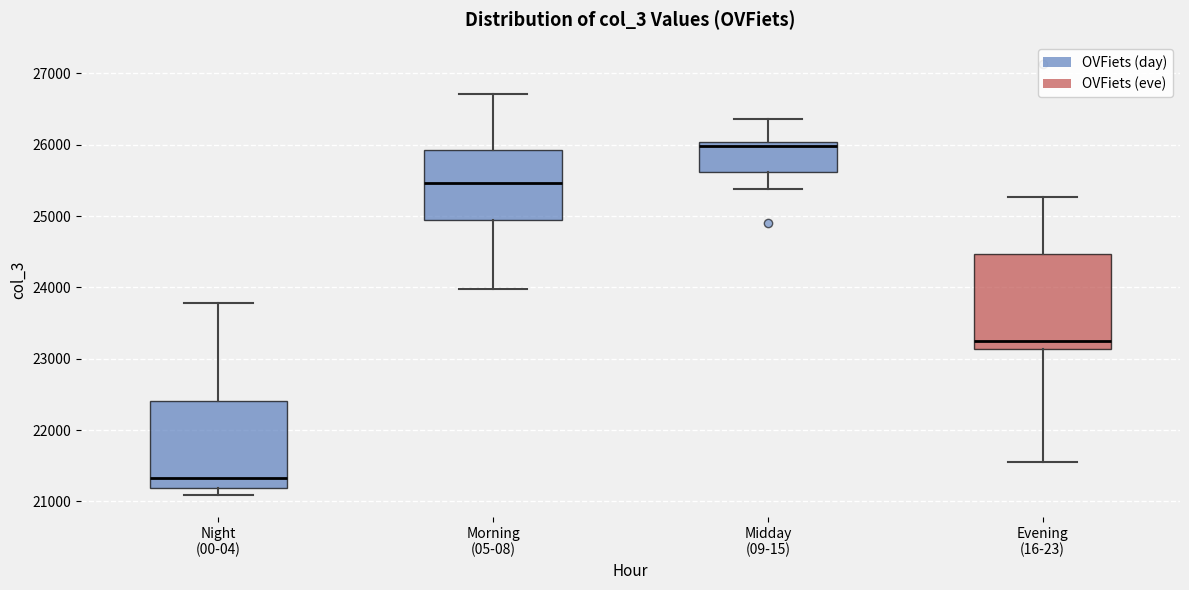

Which box is the tallest, from its lower edge to its upper edge?

Evening (16-23)